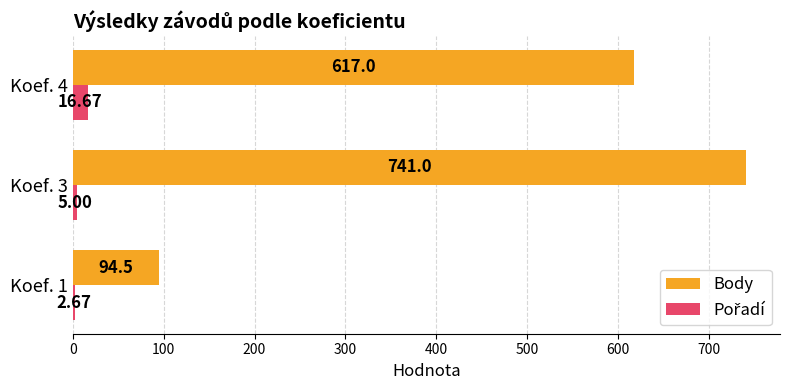

What is the sum of the Body values at Koef. 3 and Koef. 1?

835.5